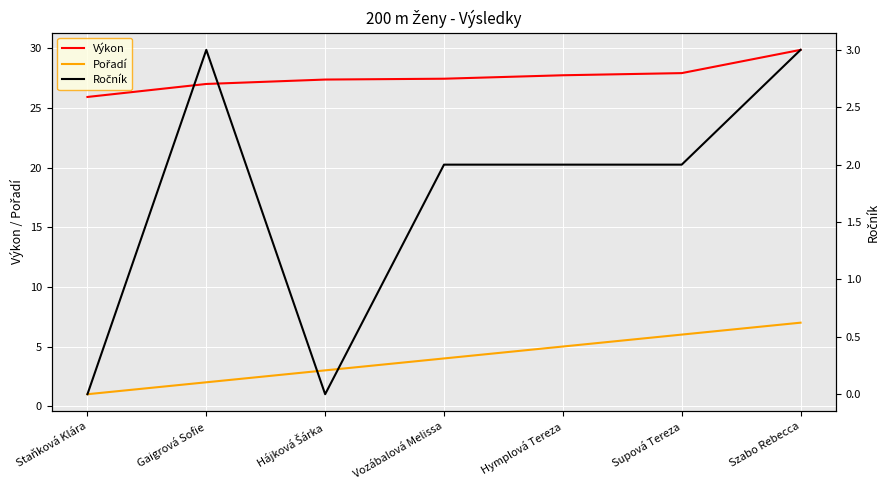

The Ročník series shows 2.0 at Supová Tereza. True or false?

True